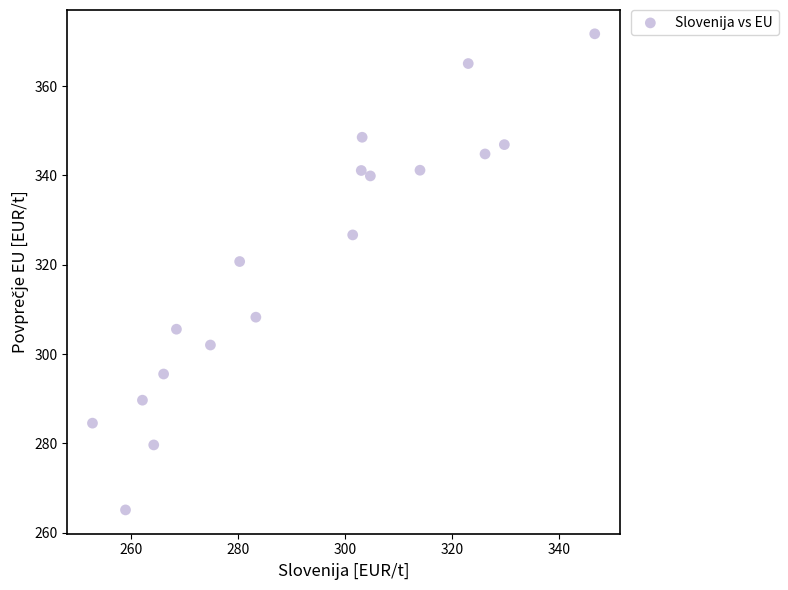

What Y value in the scatter plot is closest to 318?

320.7